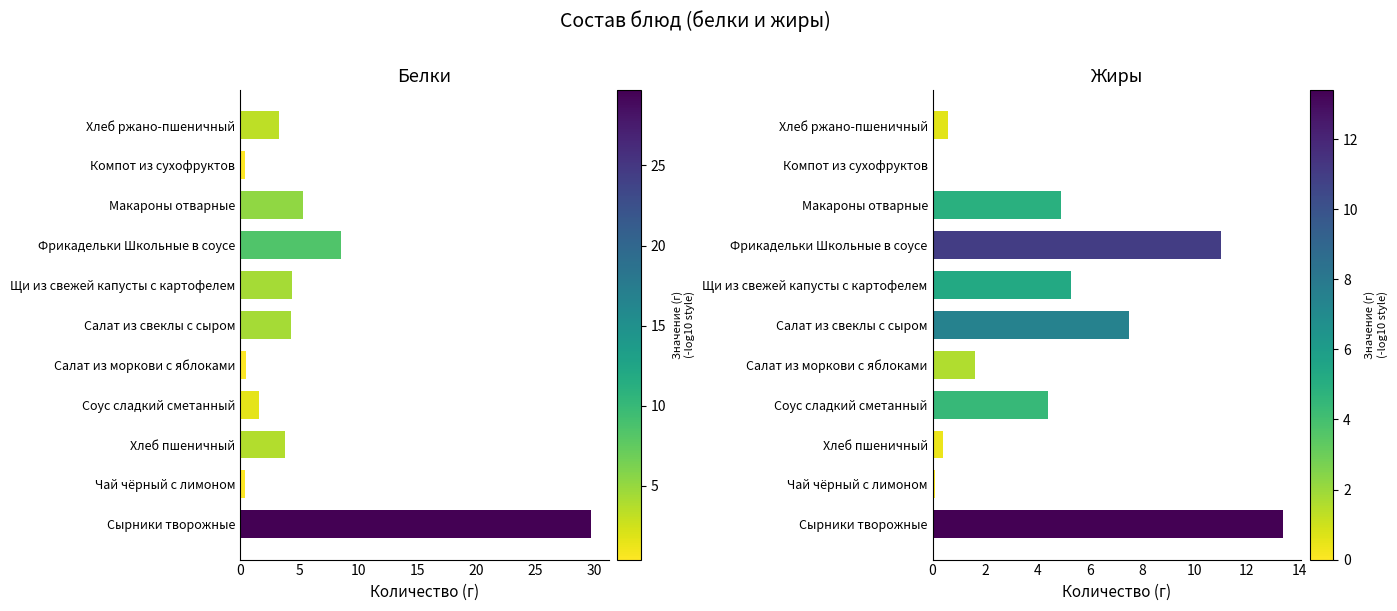

Which series has the largest range (max minus min)?

Белки